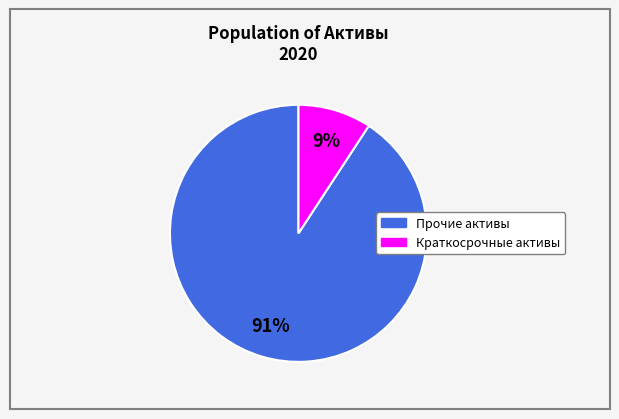

To the nearest percent, what is the difference between the largest and smallest slice percentages?

82%